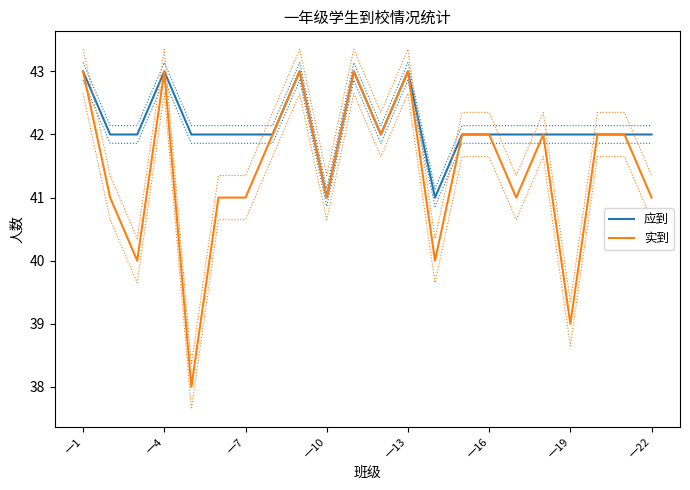

List the series in order of their peak value, highest first.

应到, 实到